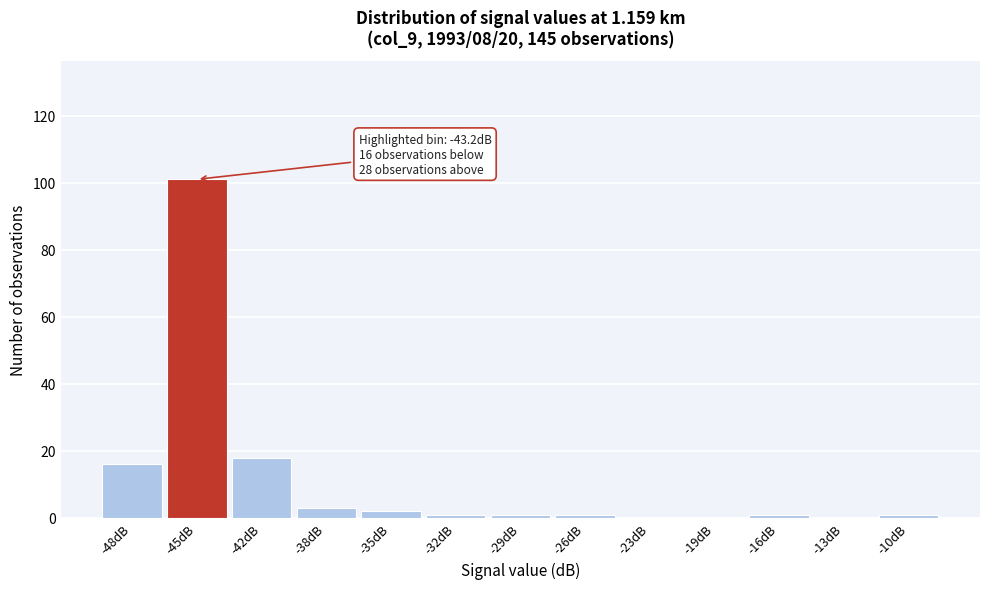

Reading left to right, transcribe all the data shown in this chart.

-48dB=16	-45dB=101	-42dB=18	-38dB=3	-35dB=2	-32dB=1	-29dB=1	-26dB=1	-23dB=0	-19dB=0	-16dB=1	-13dB=0	-10dB=1